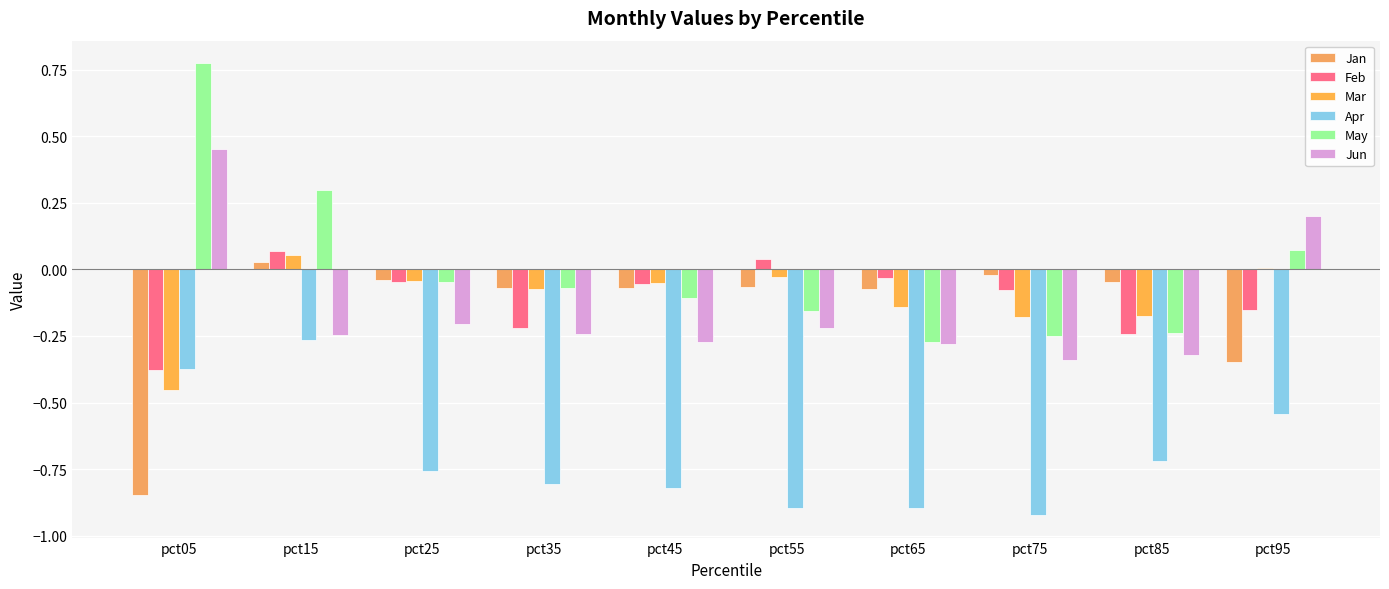

Rank the series by their maximum value, from lowest to highest.

Apr, Jan, Mar, Feb, Jun, May